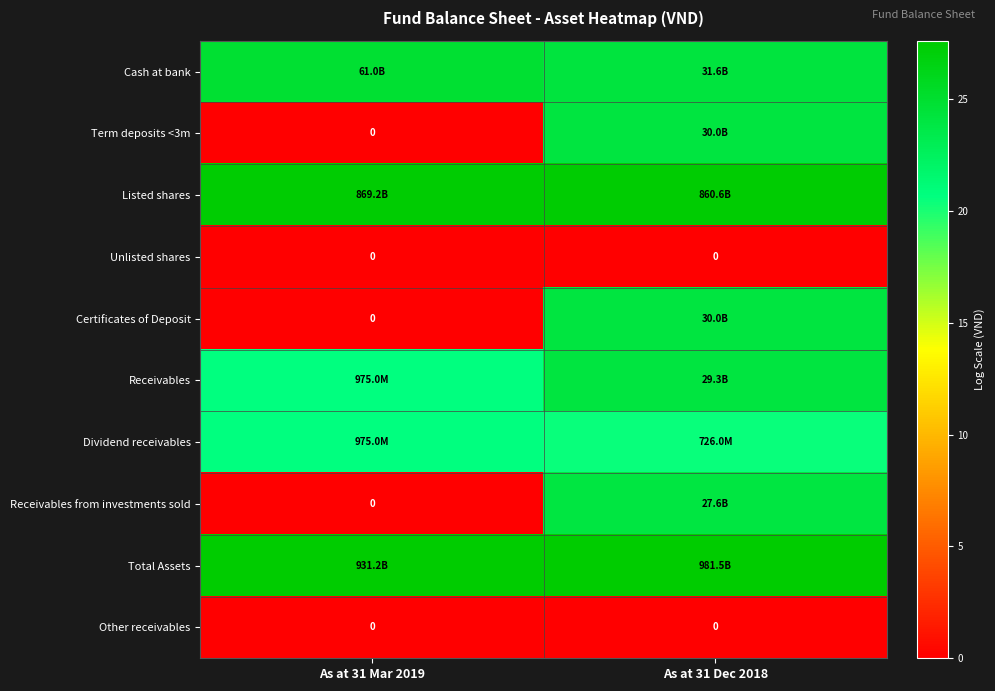

True or false: Listed shares has a value of 27.5 at As at 31 Dec 2018.

True